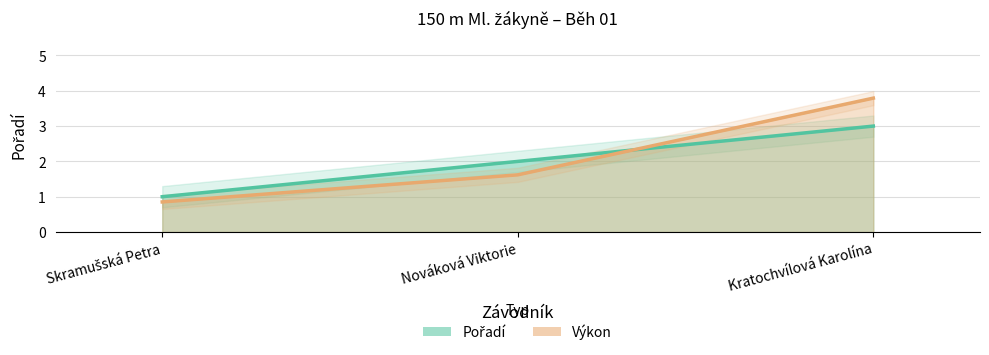

What is the average value of the Výkon series?

2.1